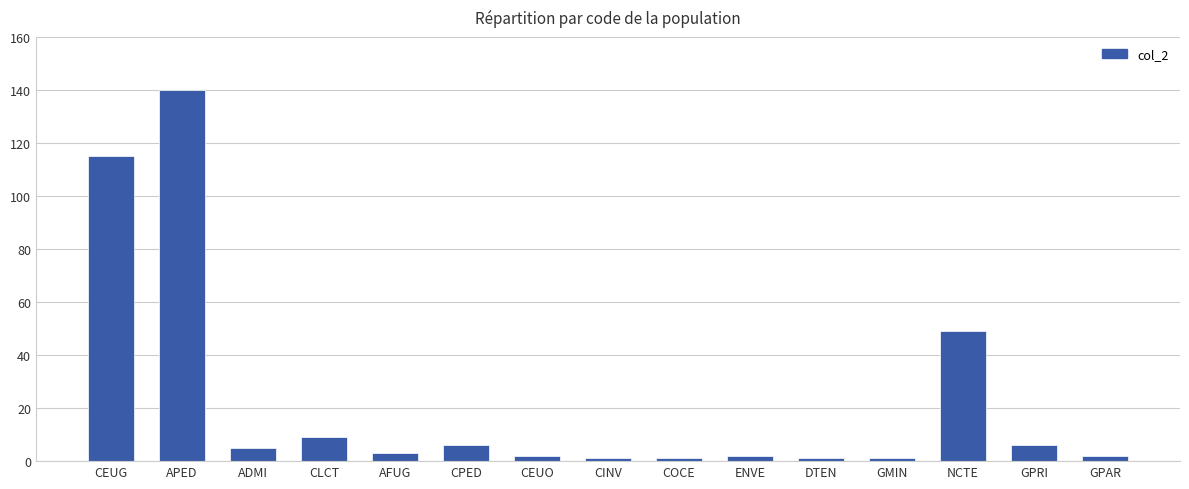

Between AFUG and CINV, which is larger?

AFUG